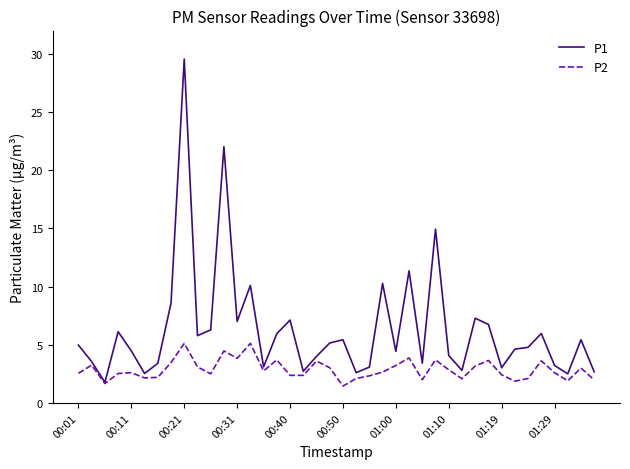

What are all the series names shown in the legend?

P1, P2